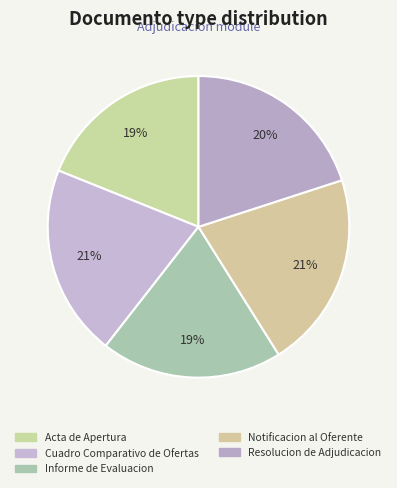

How many segments does this pie chart have?

5